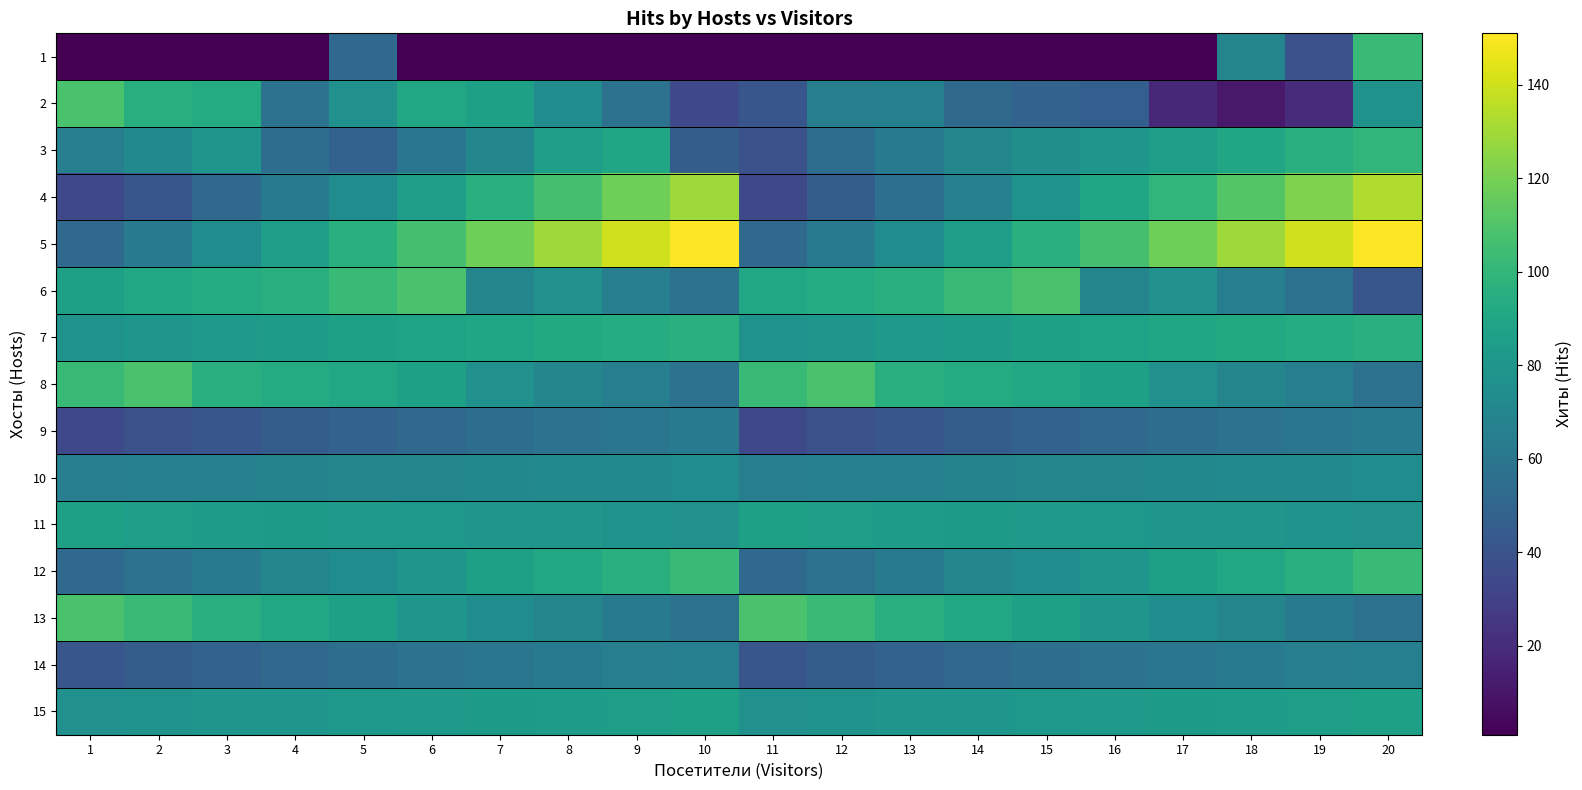

List the series in order of their peak value, lowest first.

9, 14, 10, 11, 15, 7, 3, 1, 12, 2, 6, 8, 13, 4, 5